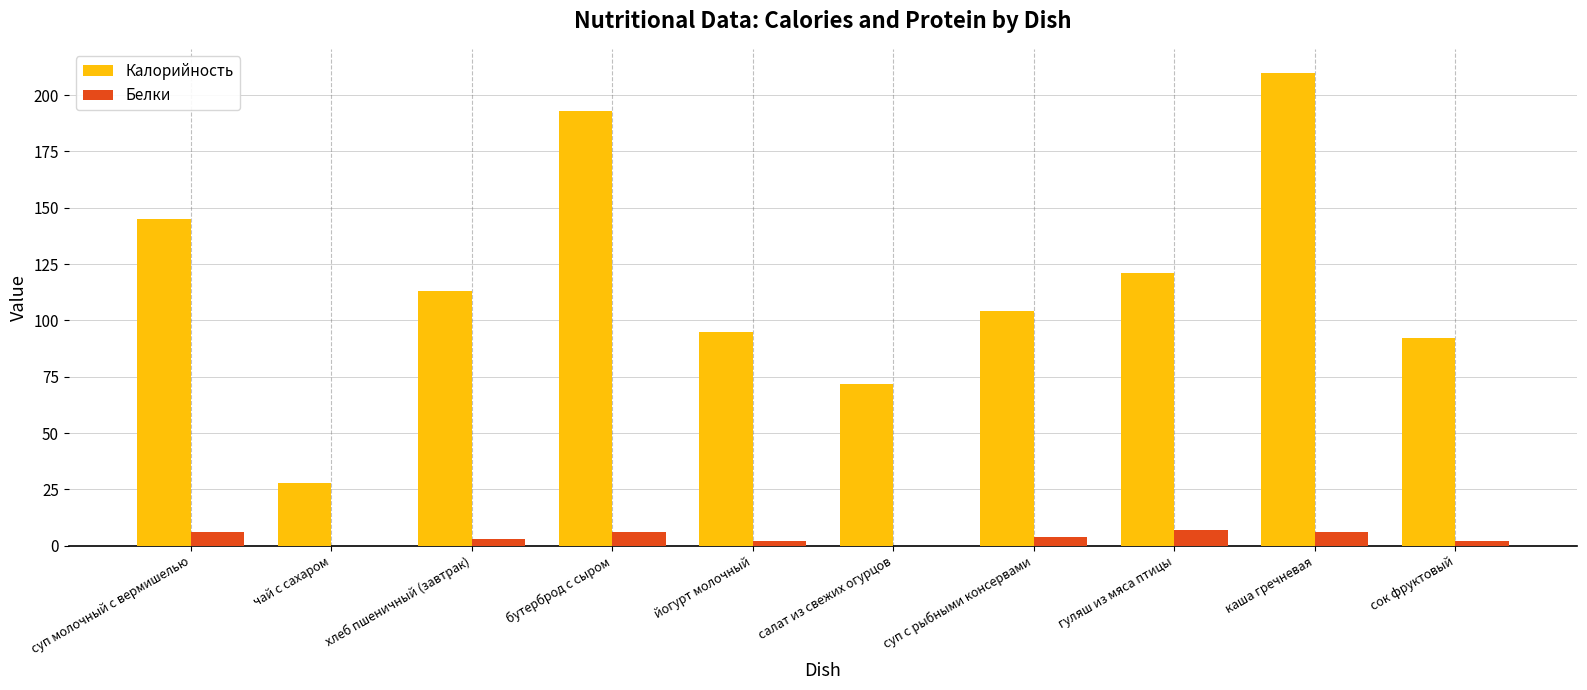

What is the total value across all series at бутерброд с сыром?

199